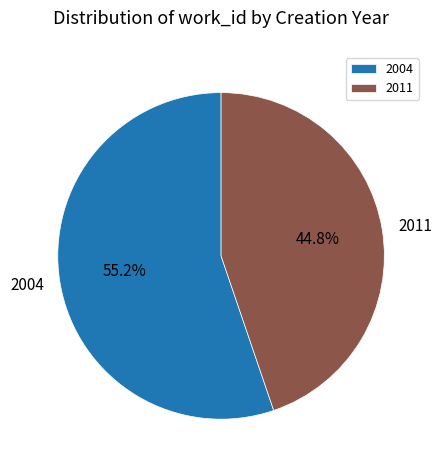

What portion of the pie excludes 2011?

55.2%